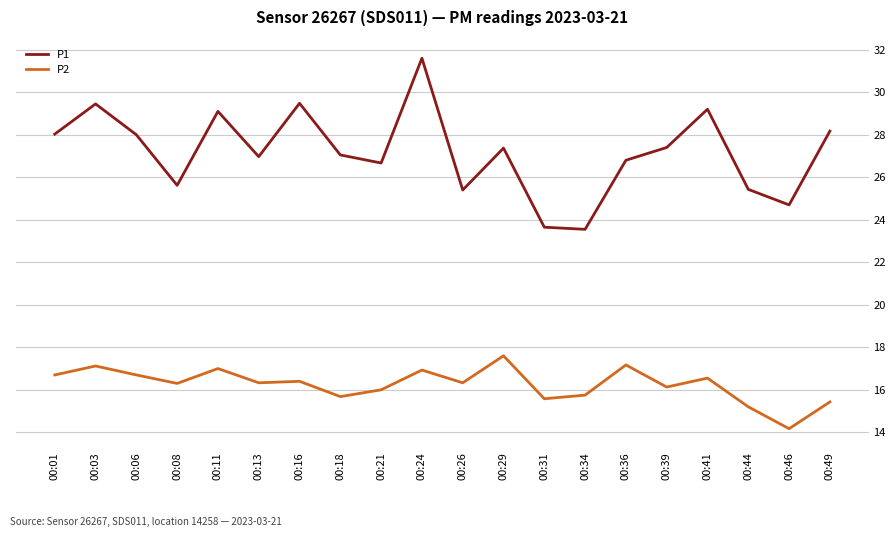

How many interior local valleys does the P1 series have?

6